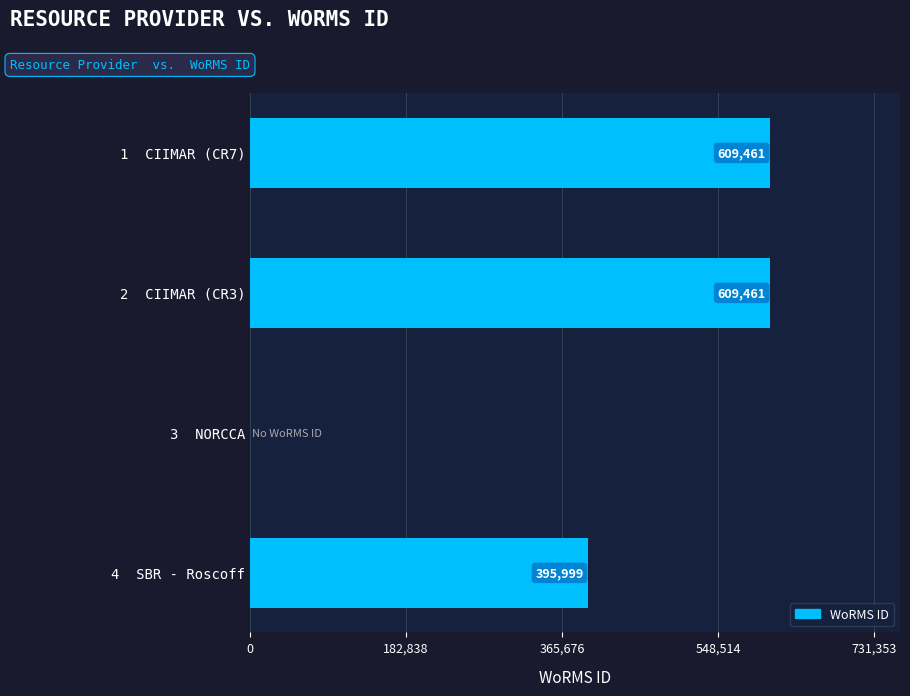

What is the greatest value displayed?

609461